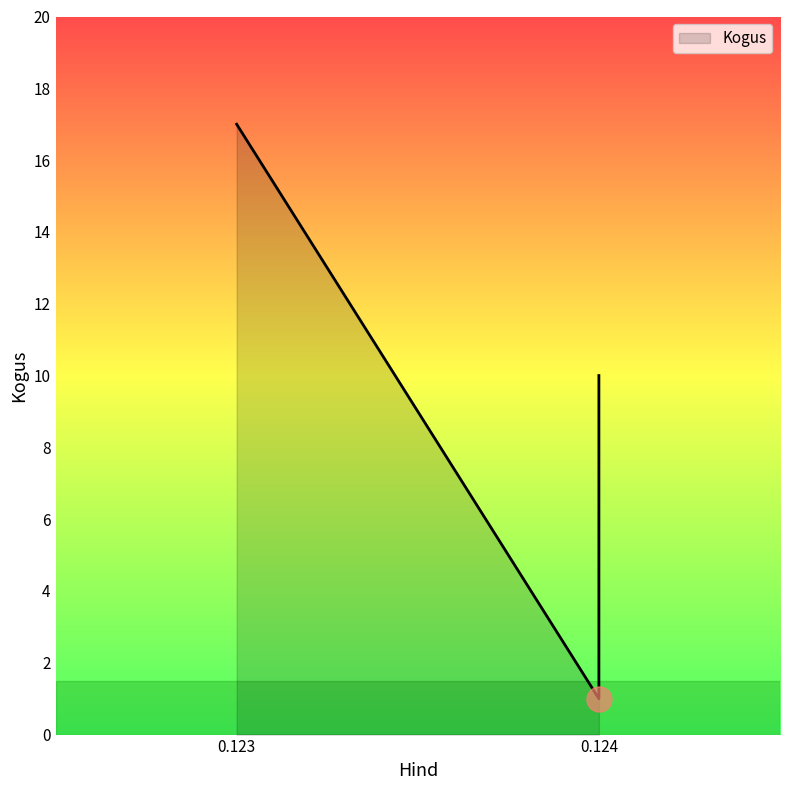

Approximately how many times larger is the value at 0.123 compared to 0.124?

17.0